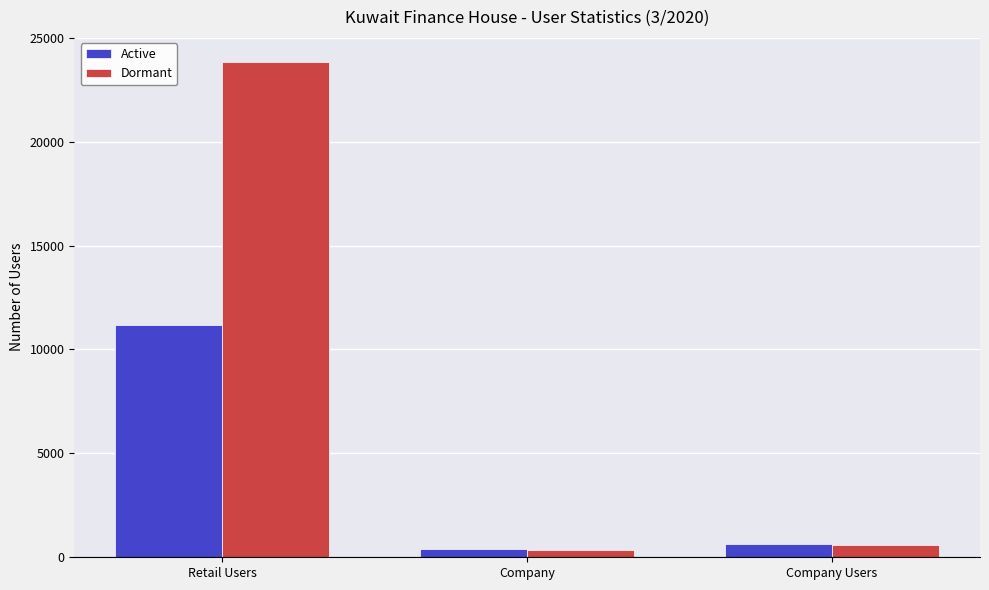

At which label does Active reach its minimum?

Company